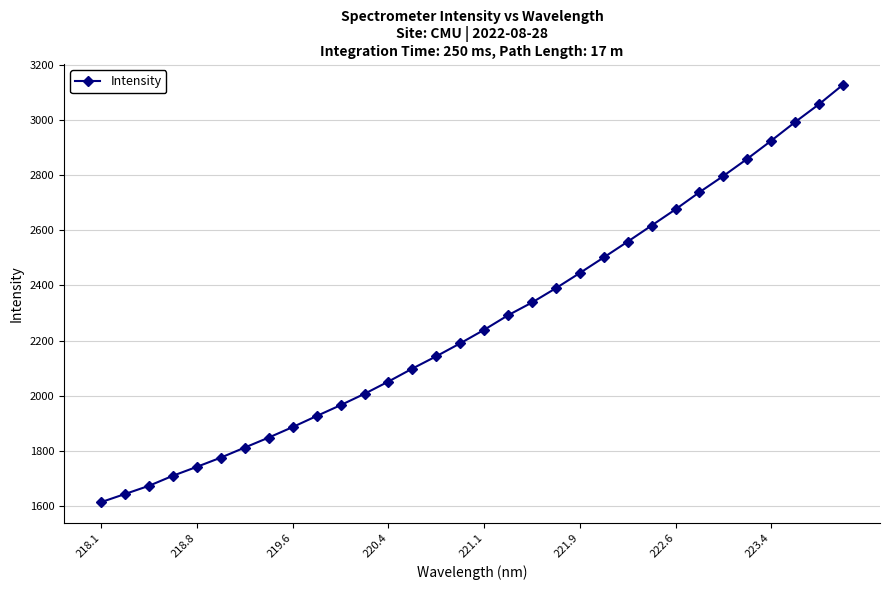

Reading left to right, list all the values displayed in this chart.

1614.8	1644.3	1674.0	1710.5	1742.8	1776.2	1812.7	1848.9	1886.9	1926.9	1966.2	2007.4	2051.9	2098.8	2143.5	2190.4	2239.3	2292.1	2338.2	2390.2	2445.2	2501.6	2558.8	2617.1	2675.8	2737.9	2796.7	2858.9	2924.3	2991.9	3056.6	3126.9